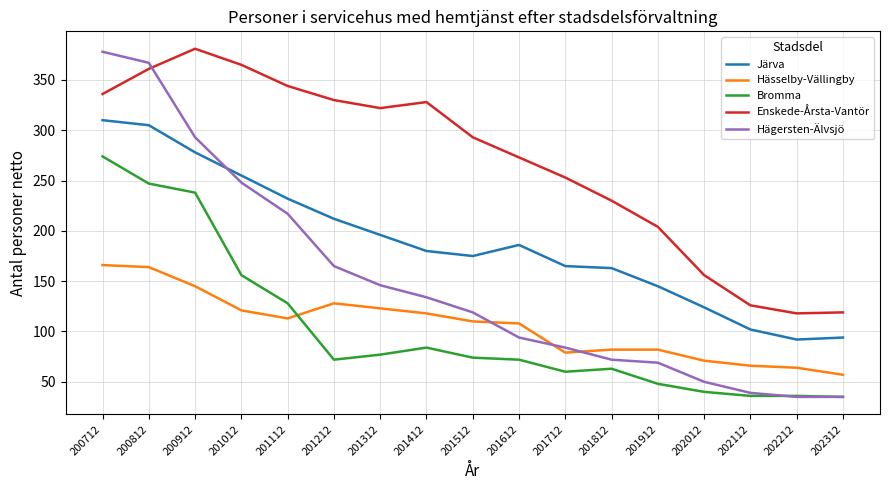

What value does the Hässelby-Vällingby series have at 202112, to the nearest 5?

65